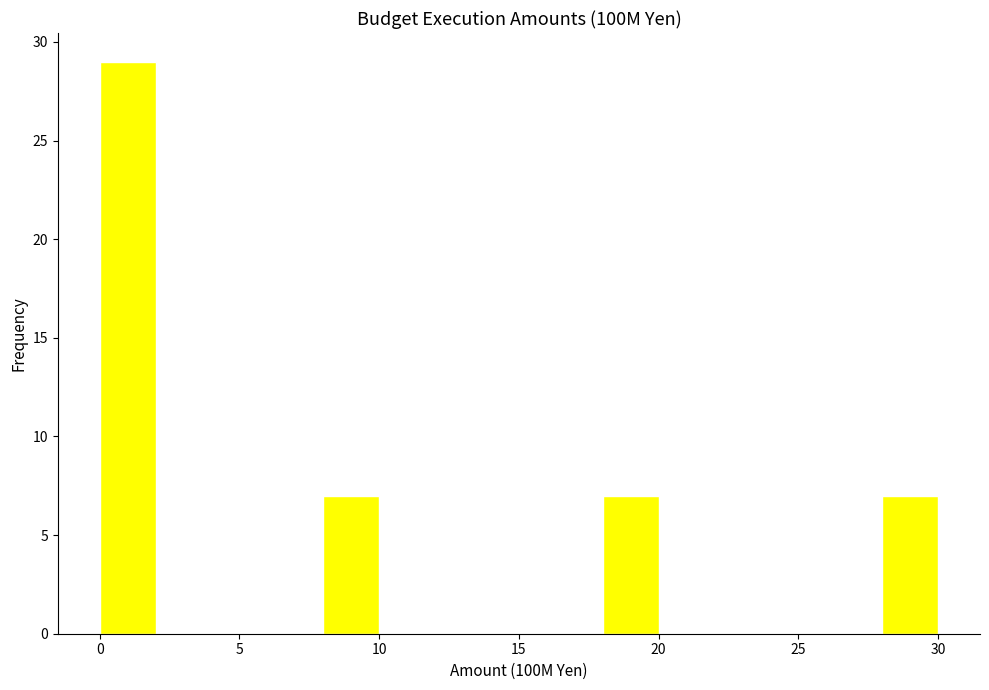

Reading left to right, transcribe this chart: for each bar, give the range it covers on the x-axis and its height. The values are not printed on the chart, so give them approximately, as read against the axis.

0 to 2: 29
2 to 4: 0
4 to 6: 0
6 to 8: 0
8 to 10: 7
10 to 12: 0
12 to 14: 0
14 to 16: 0
16 to 18: 0
18 to 20: 7
20 to 22: 0
22 to 24: 0
24 to 26: 0
26 to 28: 0
28 to 30: 7